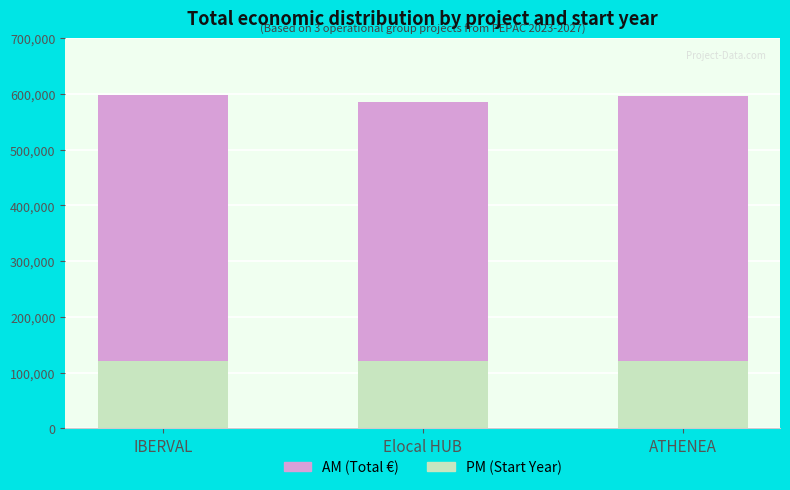

What is the total value across all series at ATHENEA?

595436